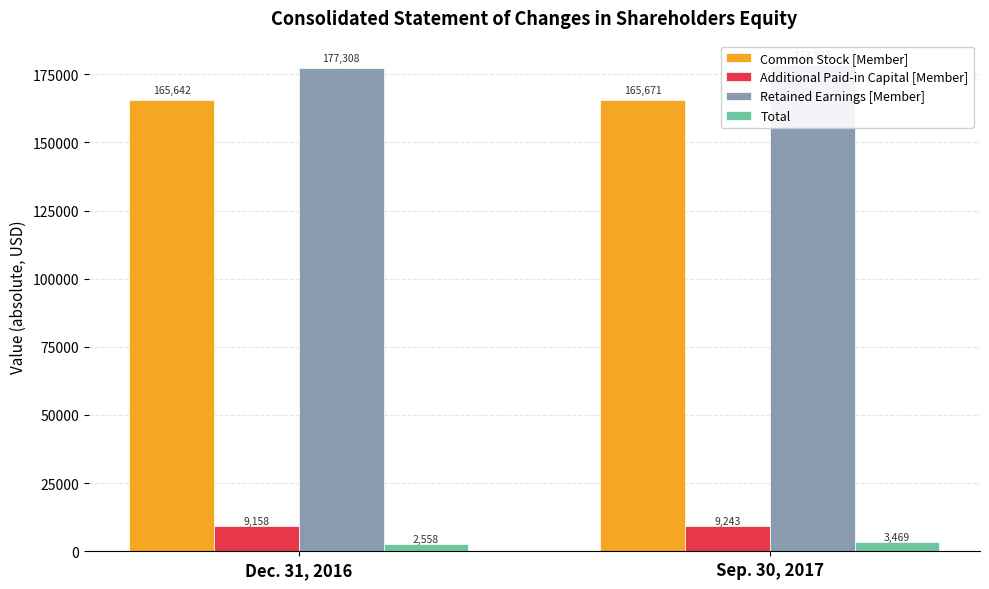

Is the value of Total at Dec. 31, 2016 greater than the value of Additional Paid-in Capital [Member] at Dec. 31, 2016?

No